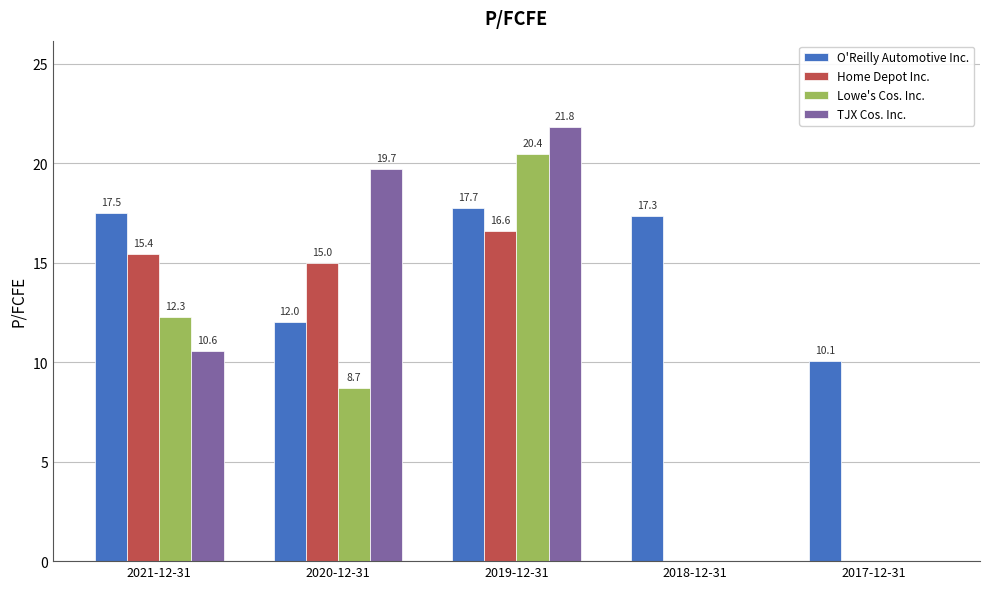

Does the chart contain stacked bars?

No